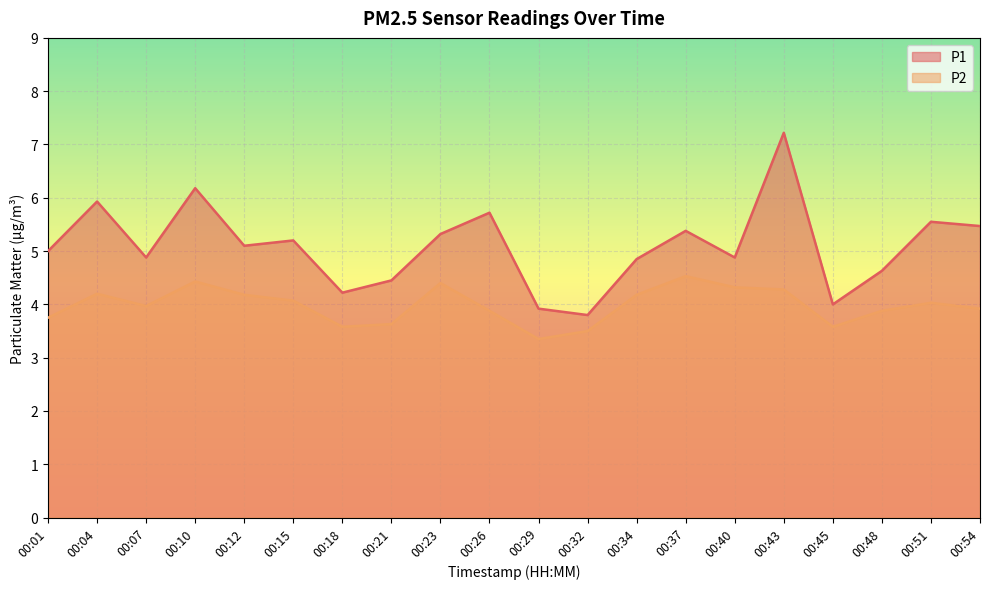

Is it true that P1 equals 5.0 at 00:01?

True